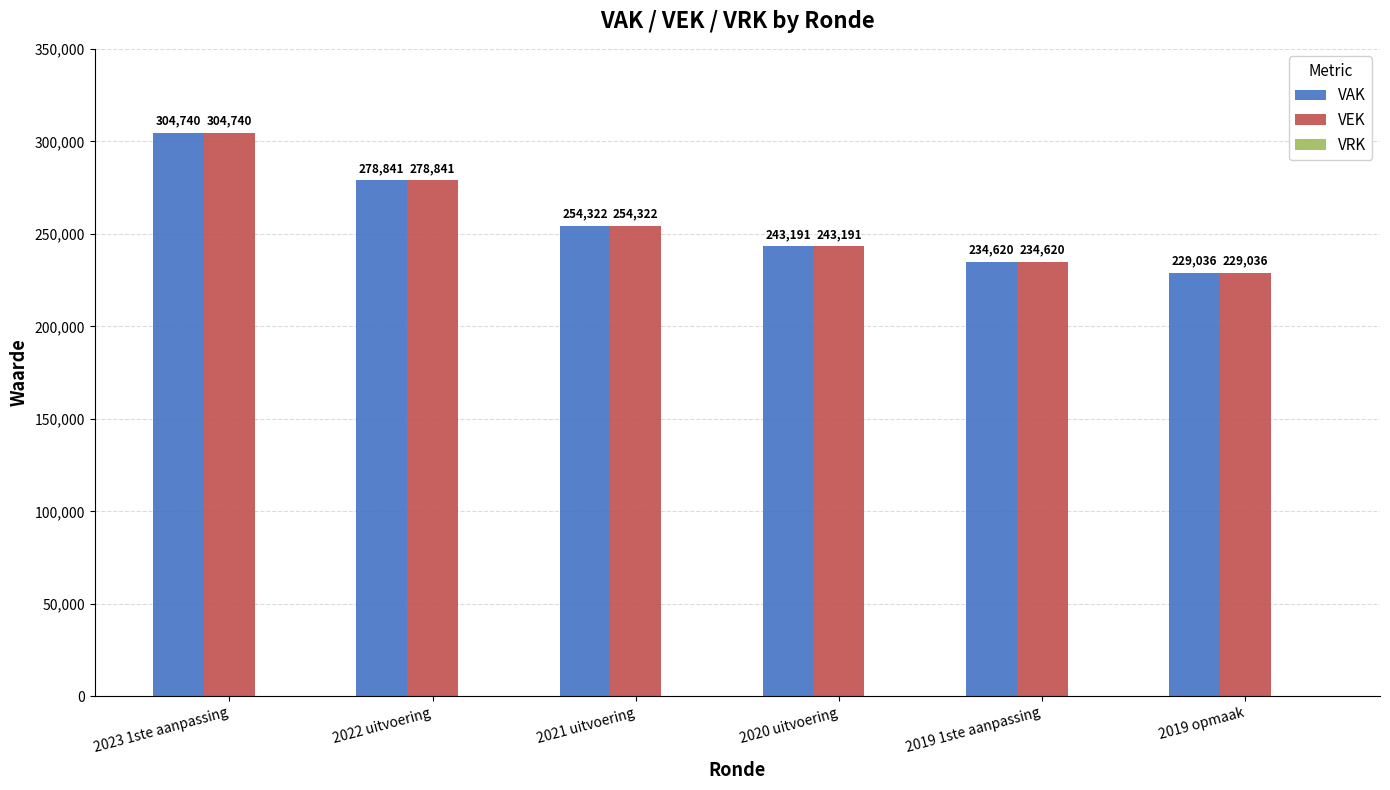

True or false: VAK has a value of 234620 at 2019 1ste aanpassing.

True